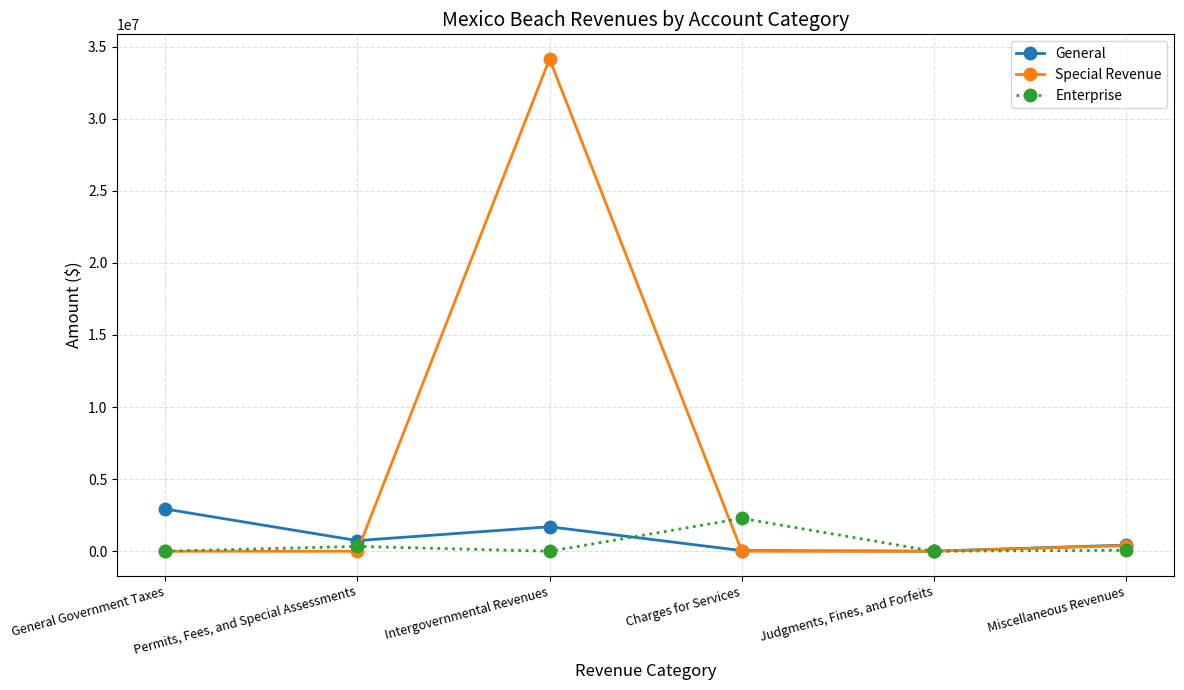

Is the value of Enterprise at Charges for Services greater than the value of Special Revenue at General Government Taxes?

Yes